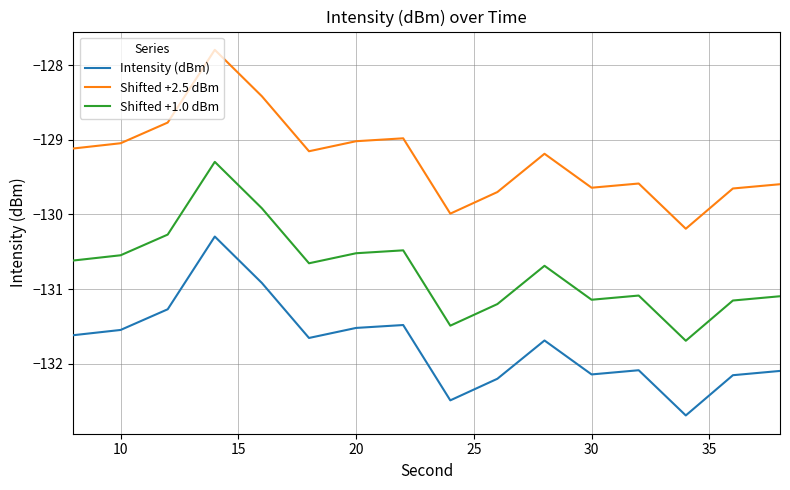

Which series has the largest total across all categories?

Shifted +2.5 dBm